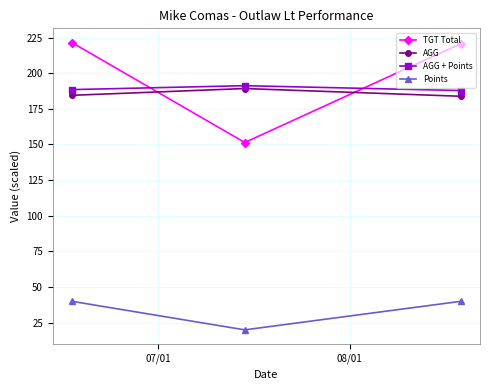

What is the maximum value shown in the chart?

221.4